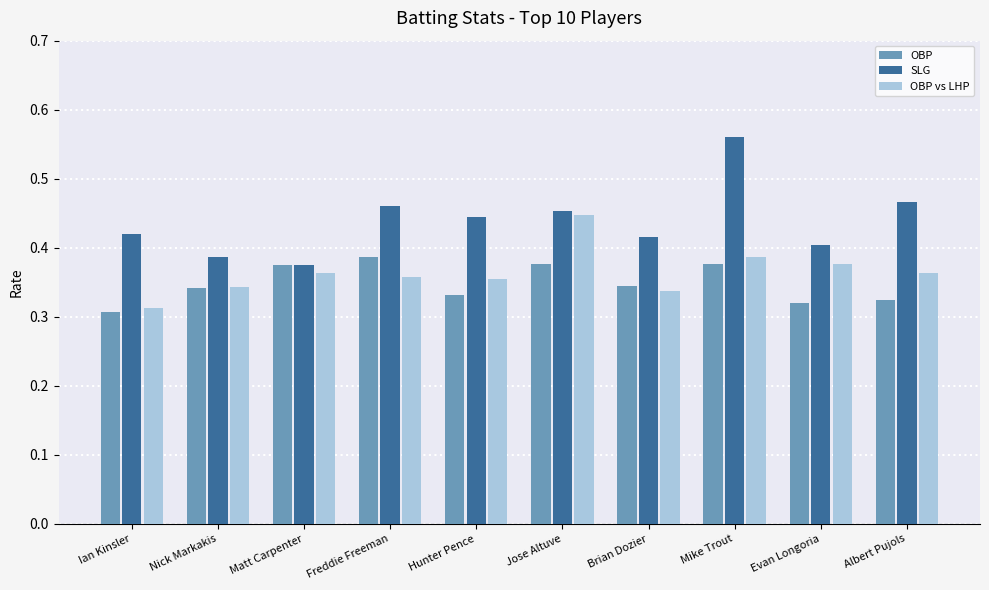

How many OBP values are between 0 and 1?

10